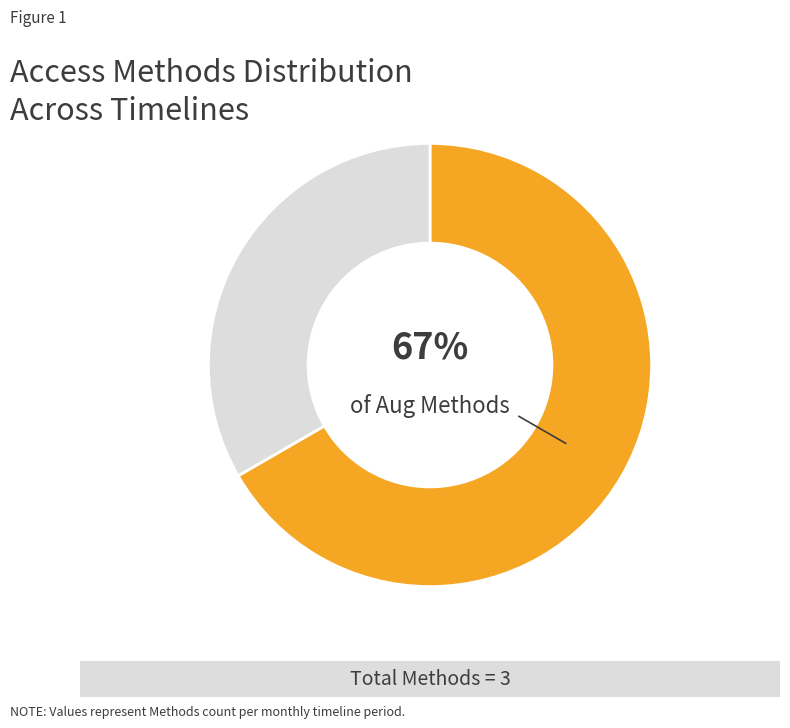

To the nearest percent, what is the average slice percentage?

50%